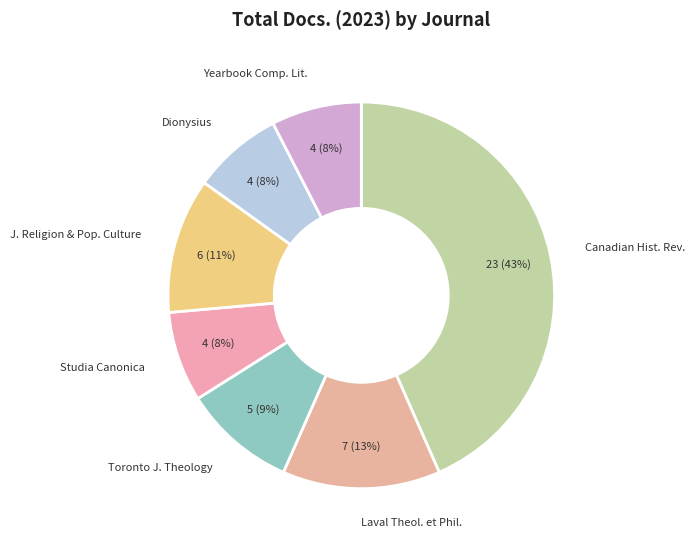

What is the largest slice in the pie chart?

Canadian Hist. Rev.